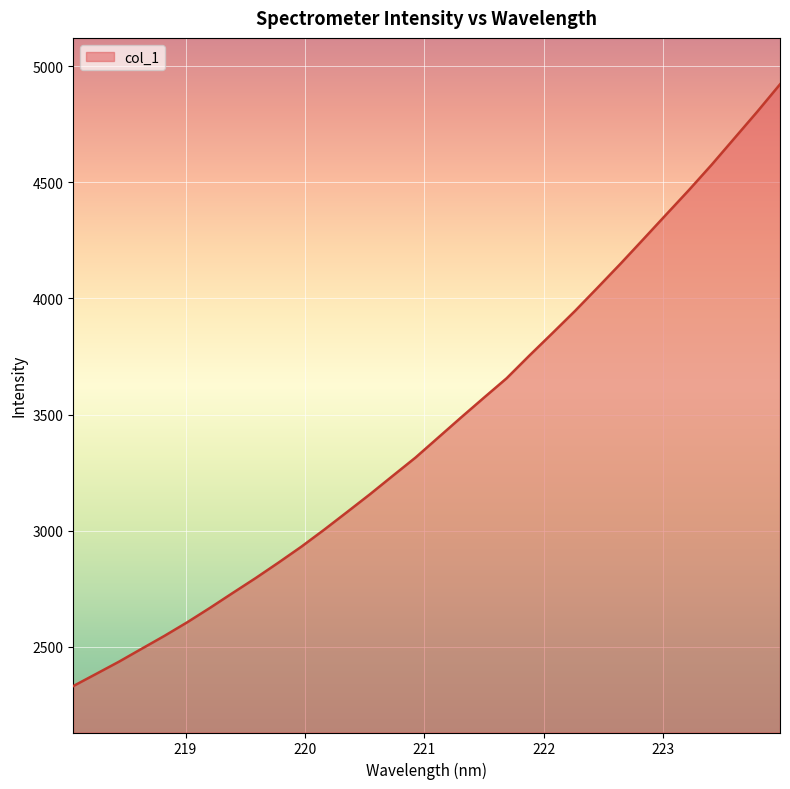

What is the sum of all values?

110521.4